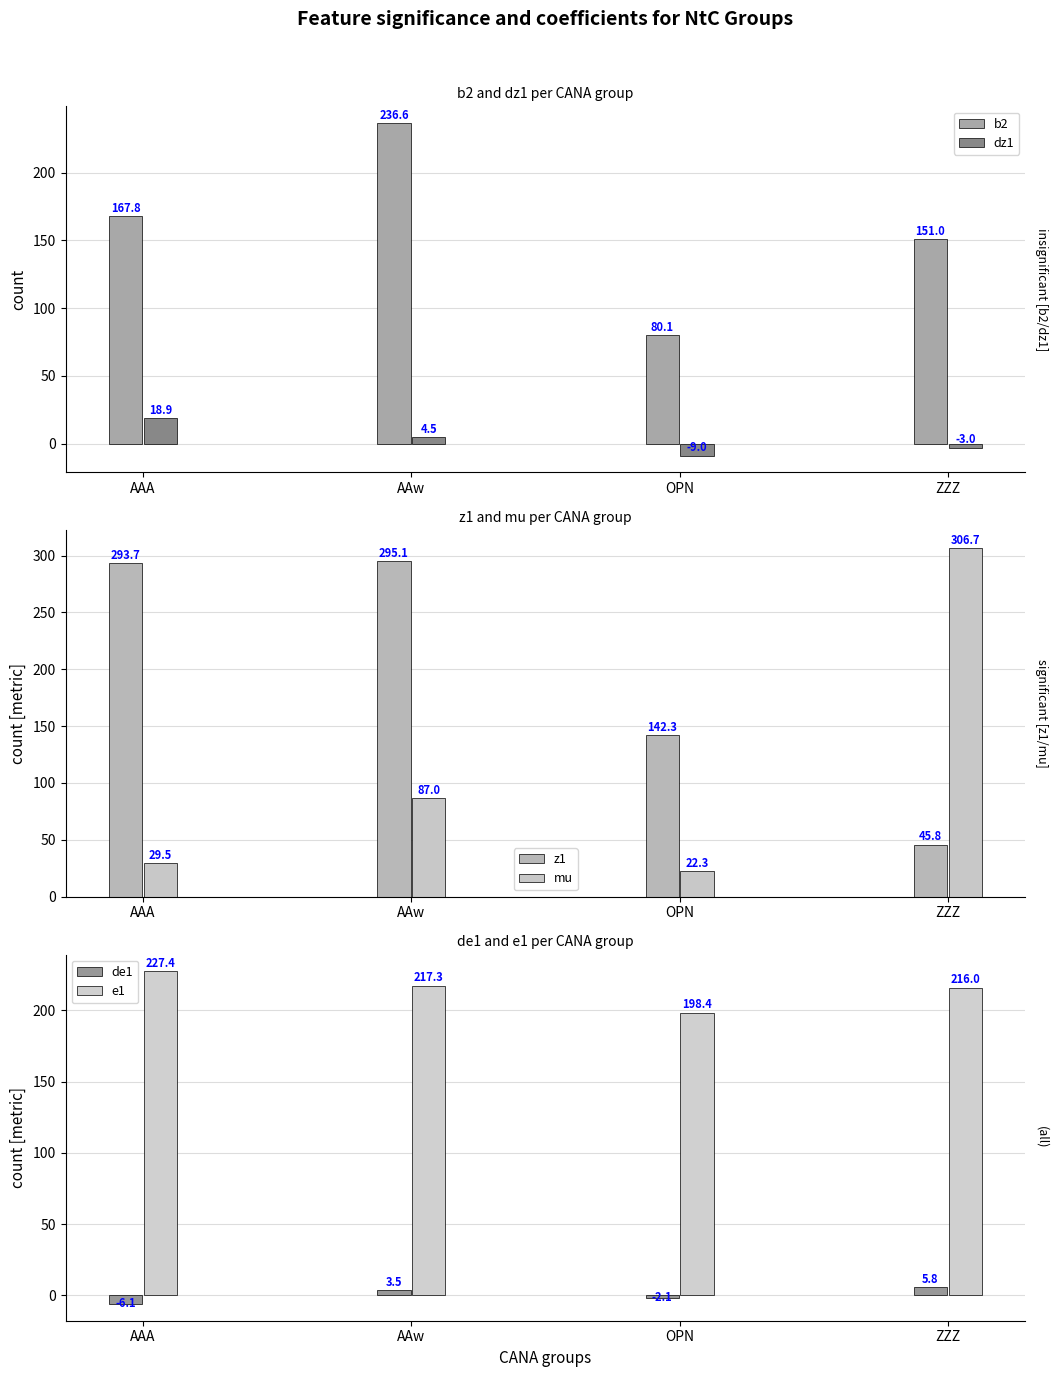

How many values in the e1 series are below 217?

2